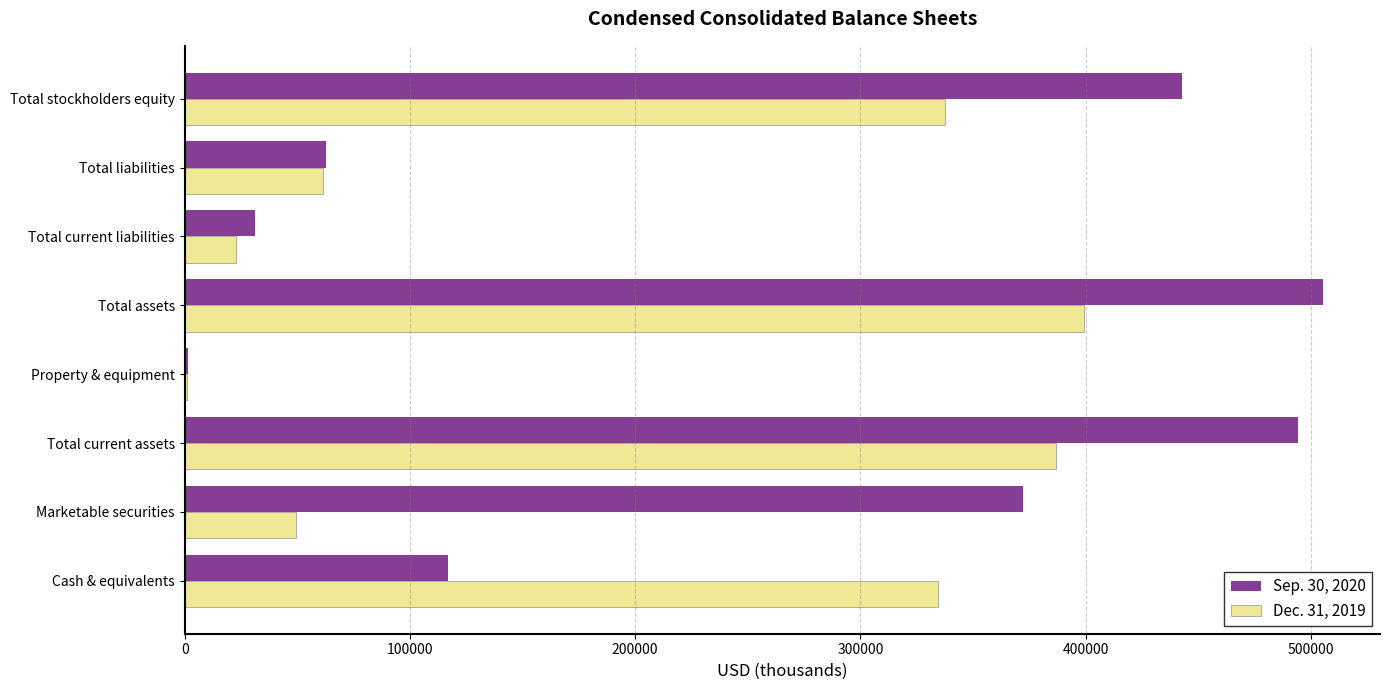

At which category is the sum across all series the highest?

Total assets